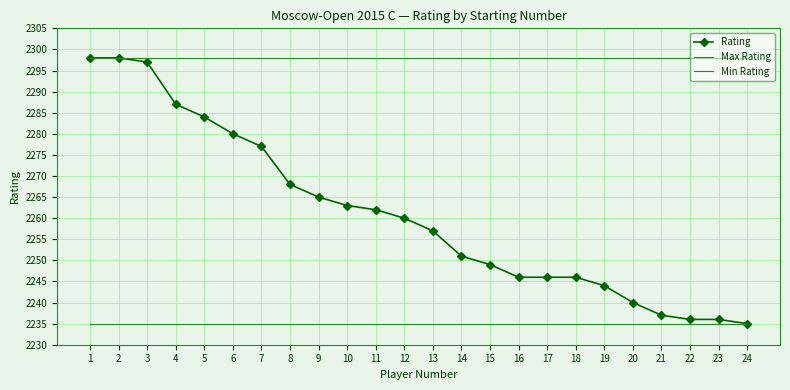

Which category has the highest value across all series?

1